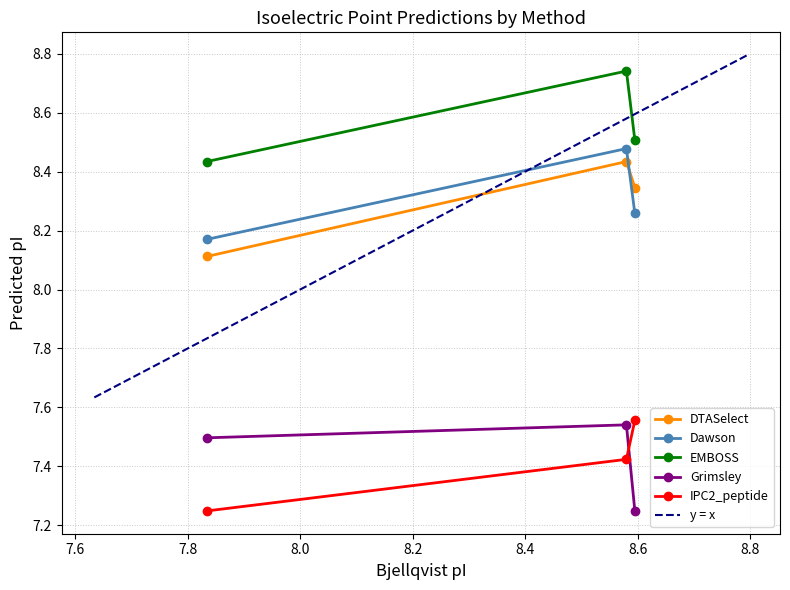

Reading right to left, extract all data points from this chart.

DTASelect: 8.3	8.4	8.1
Dawson: 8.3	8.5	8.2
EMBOSS: 8.5	8.7	8.4
Grimsley: 7.2	7.5	7.5
IPC2_peptide: 7.6	7.4	7.2